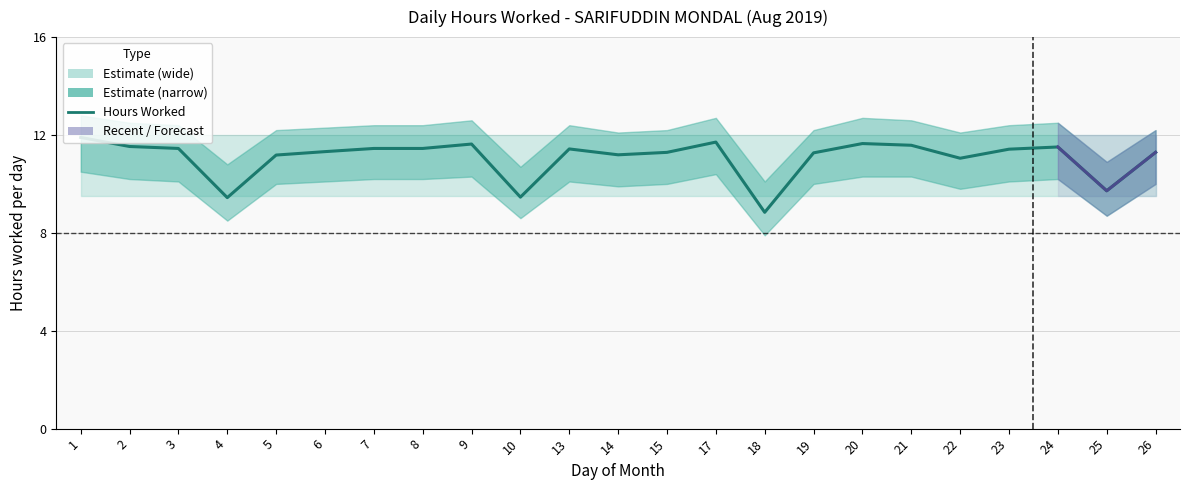

Which category has the lowest value across all series?

18